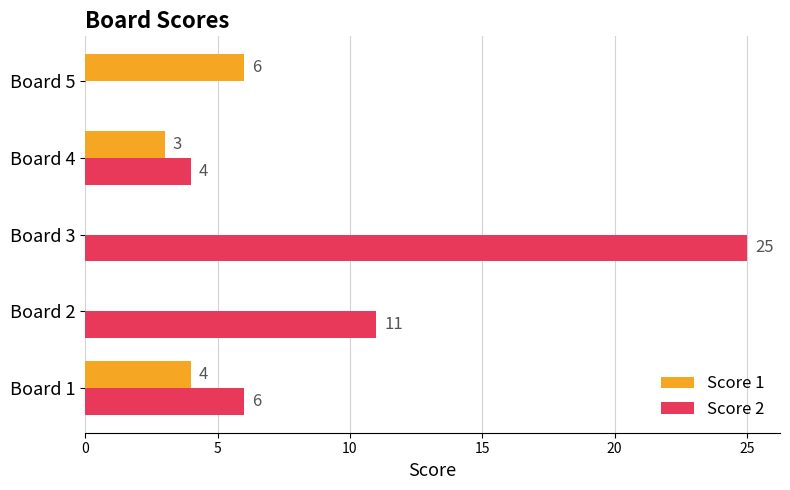

True or false: Score 2 has a value of 4 at Board 4.

True